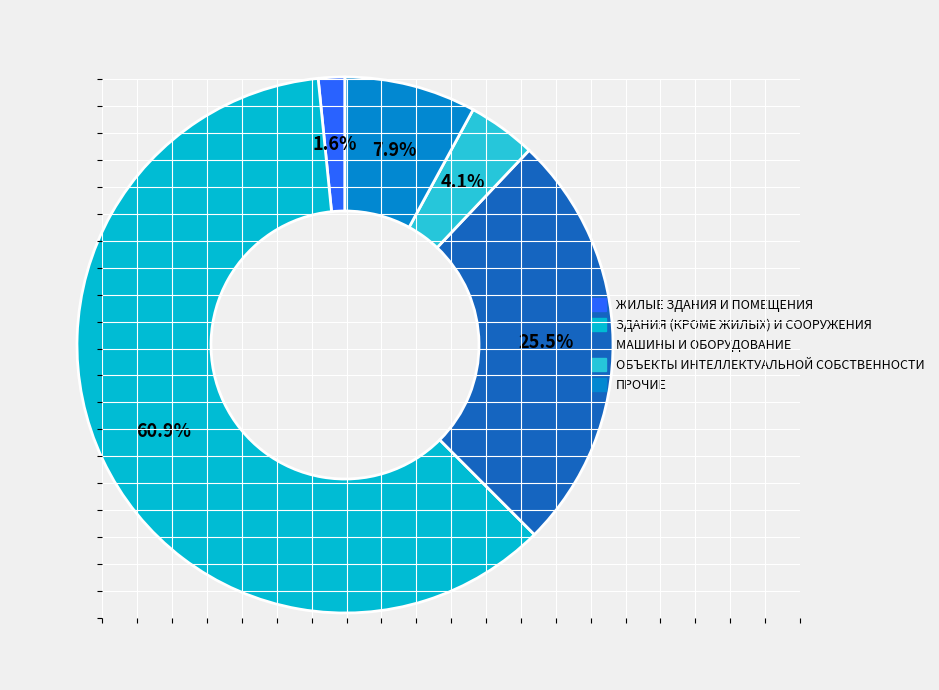

Is there any slice that represents more than half of the pie?

Yes